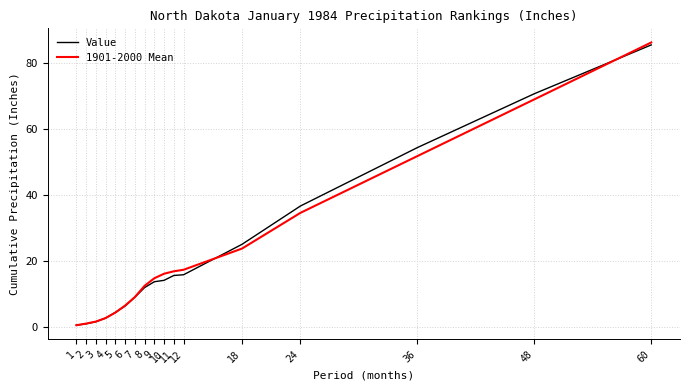

At which category does the chart reach its peak across all series?

60